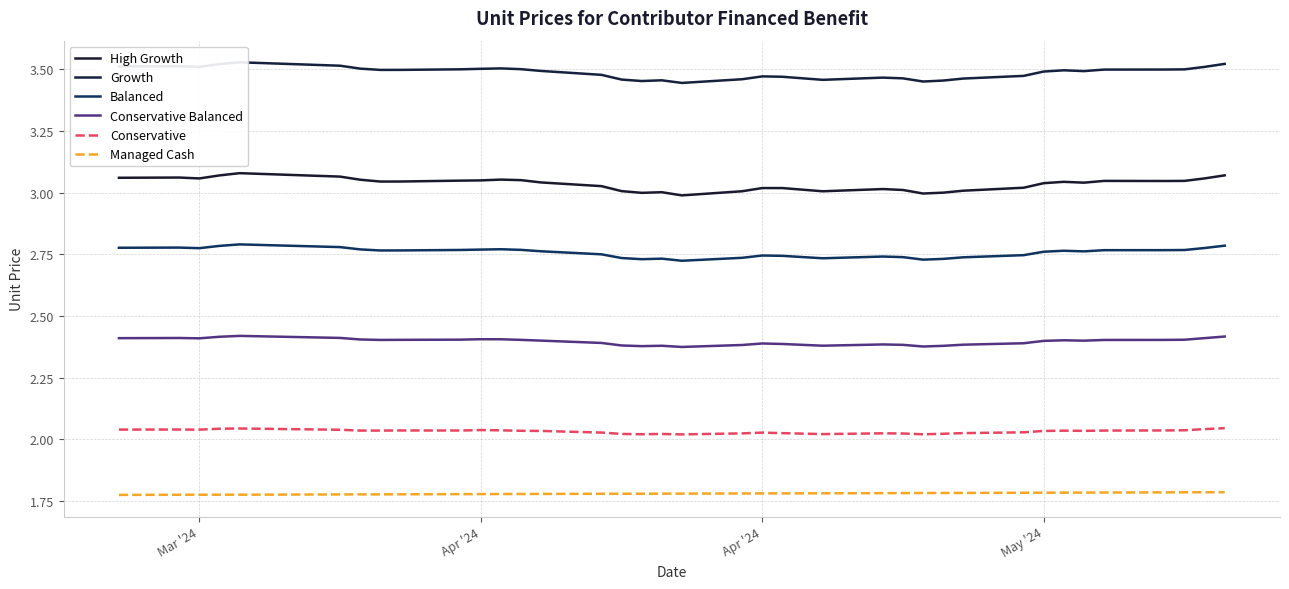

What is the maximum value shown in the chart?

3.5